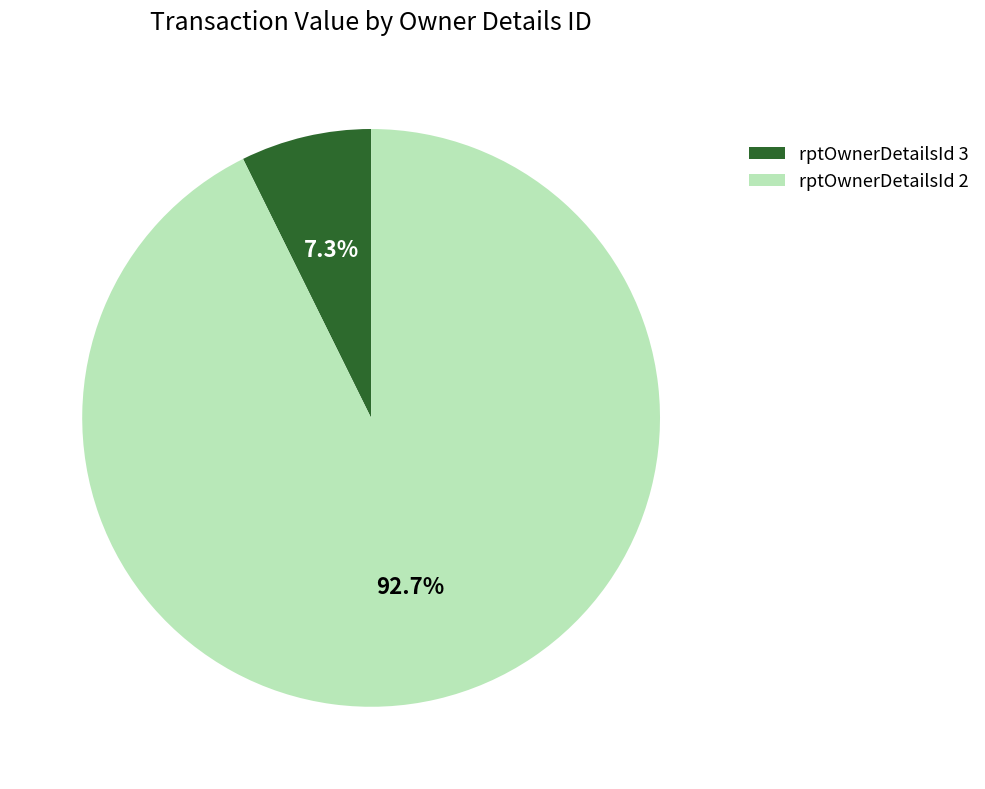

Combined, do rptOwnerDetailsId 3 and rptOwnerDetailsId 2 account for over 50%?

Yes